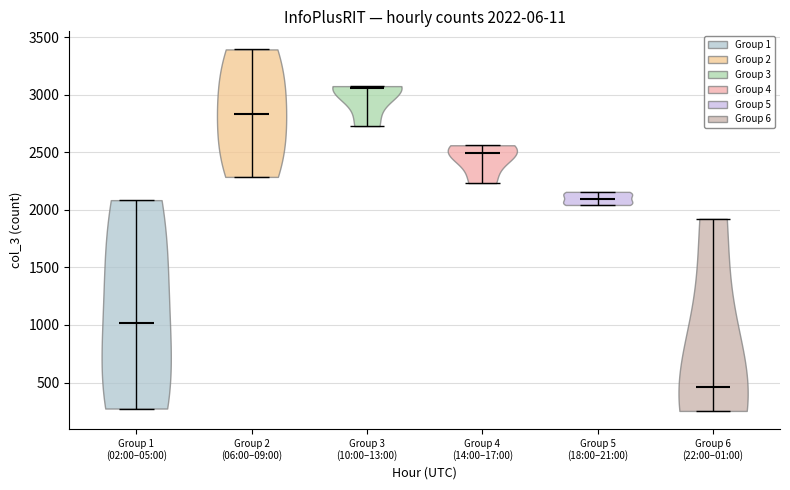

Which violin has the highest median line?

Group 3 (10:00–13:00)